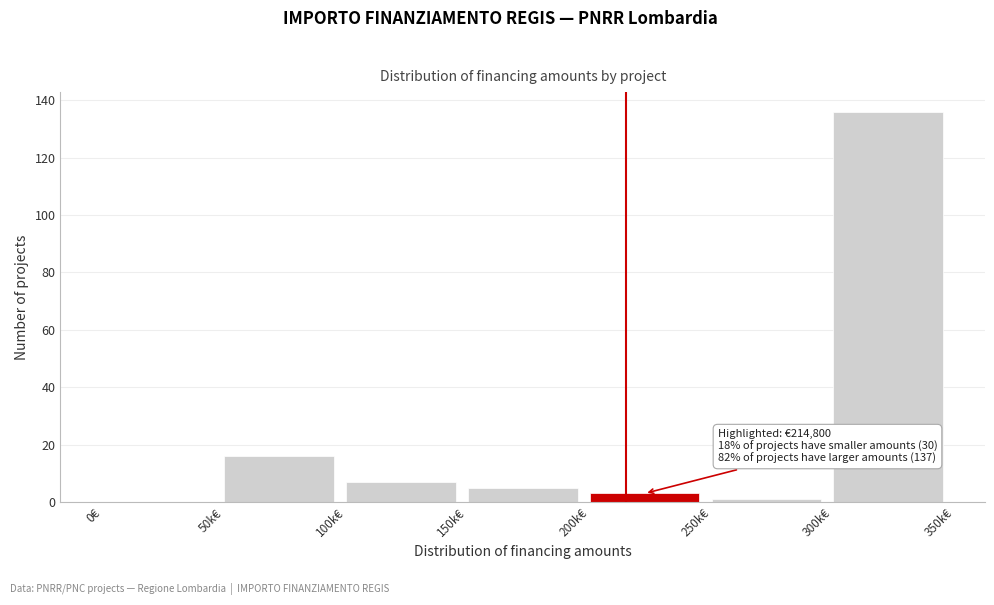

Reading left to right, list all the values displayed in this chart.

0€=0	50k€=16	100k€=7	150k€=5	200k€=3	250k€=1	300k€=136